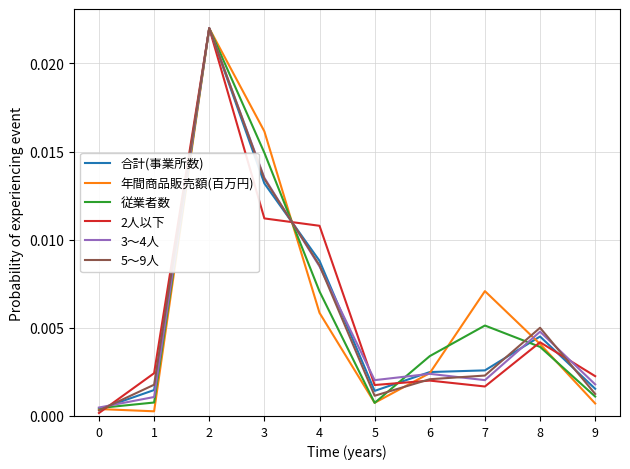

Which series changed the most between 5 and 6?

従業者数